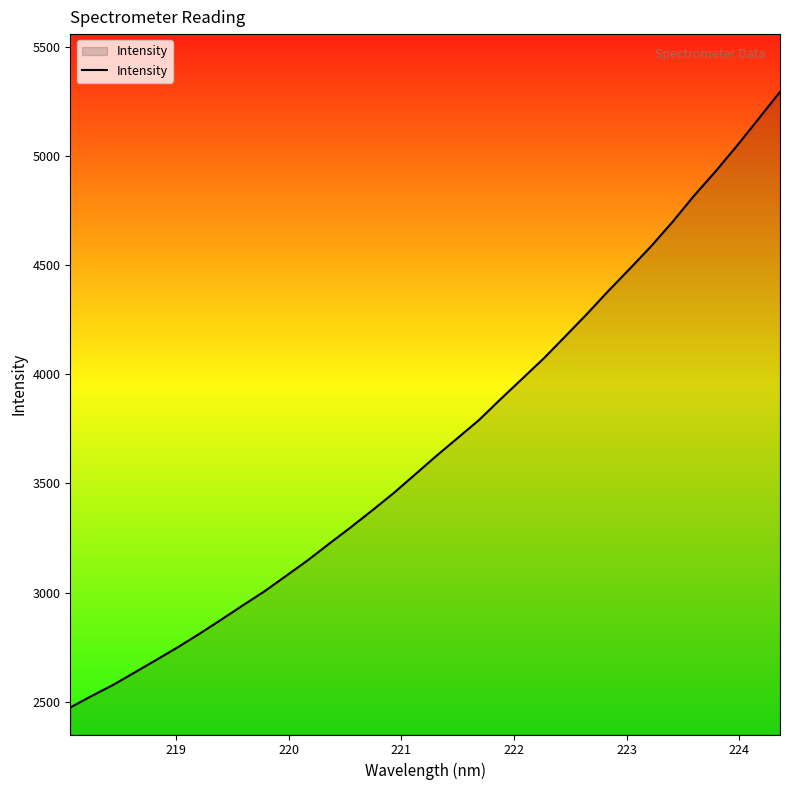

What is the difference between the maximum and minimum values?

2820.0